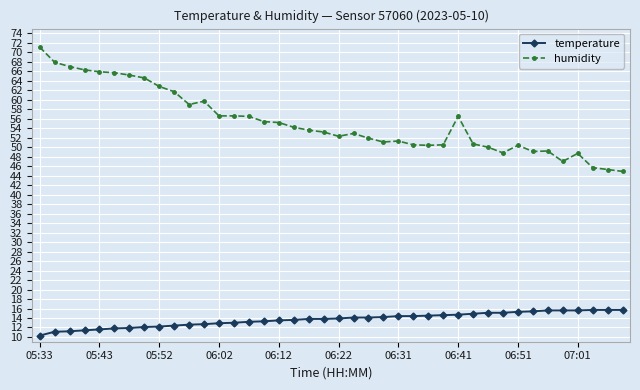

List the series in order of their overall mean, highest first.

humidity, temperature